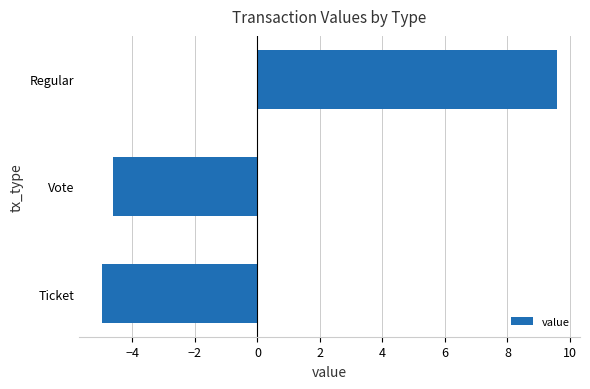

Reading bottom to top, extract all data points from this chart.

Ticket=-5.0	Vote=-4.6	Regular=9.6